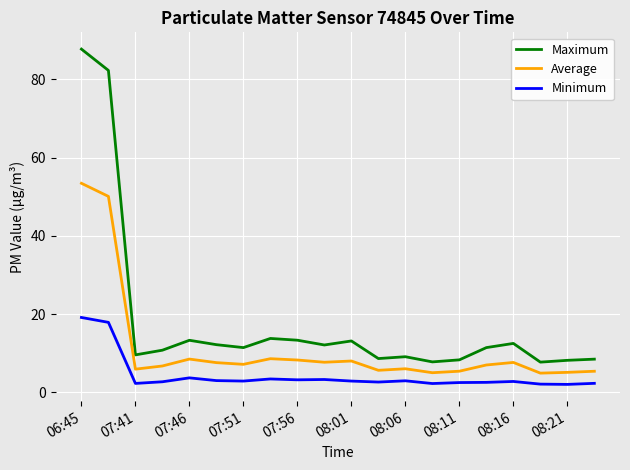

Which series has the largest range (max minus min)?

Maximum